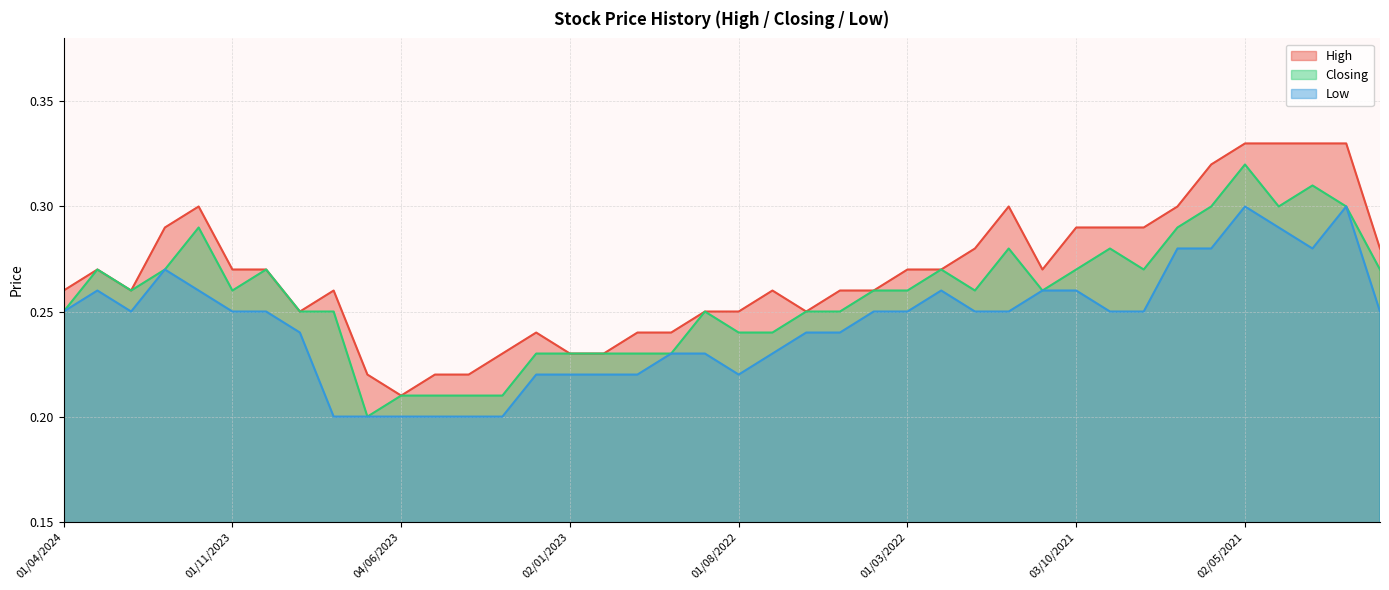

True or false: High and Low intersect in this chart.

False